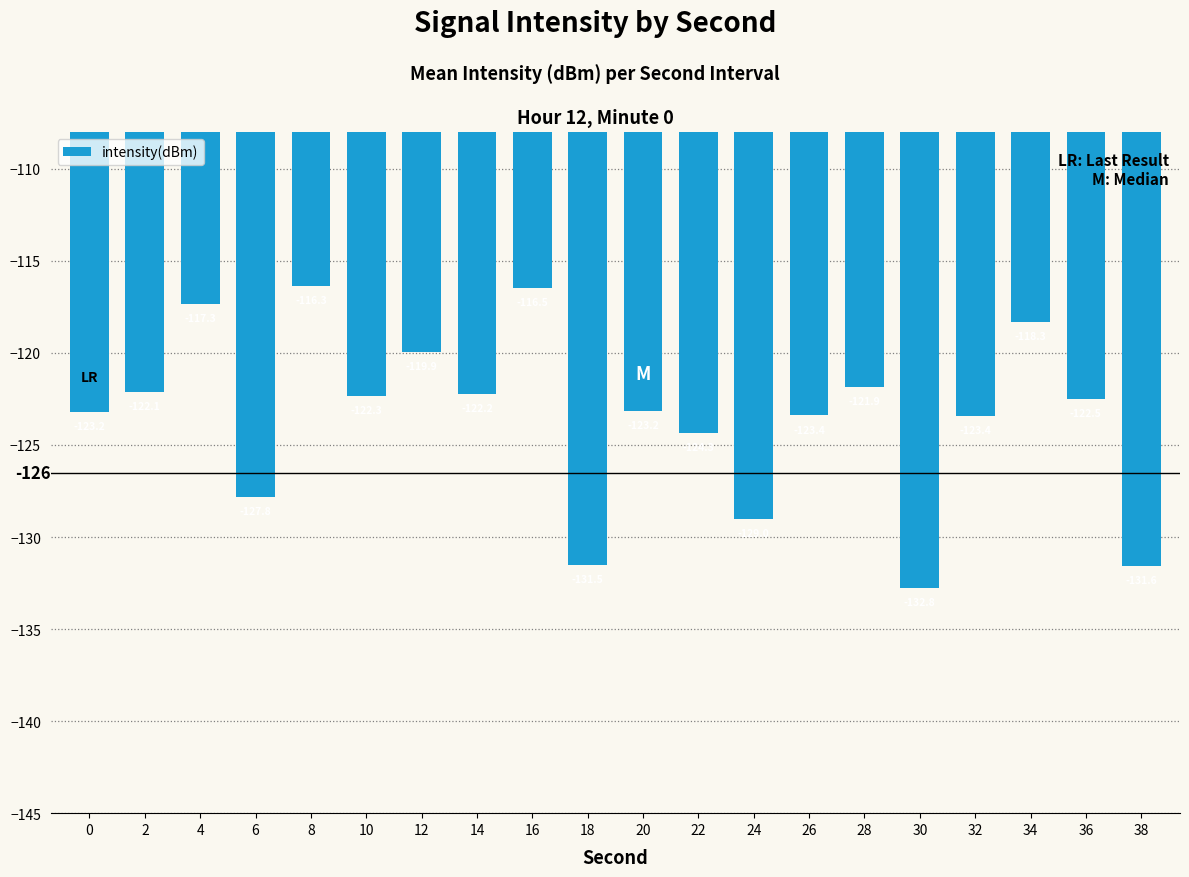

The value at 28 is -121.9. True or false?

True